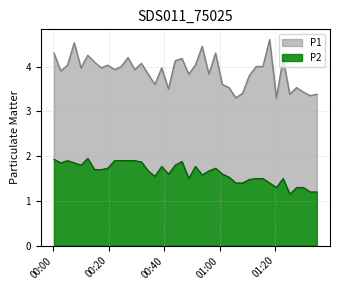

What are all the series names shown in the legend?

P1, P2